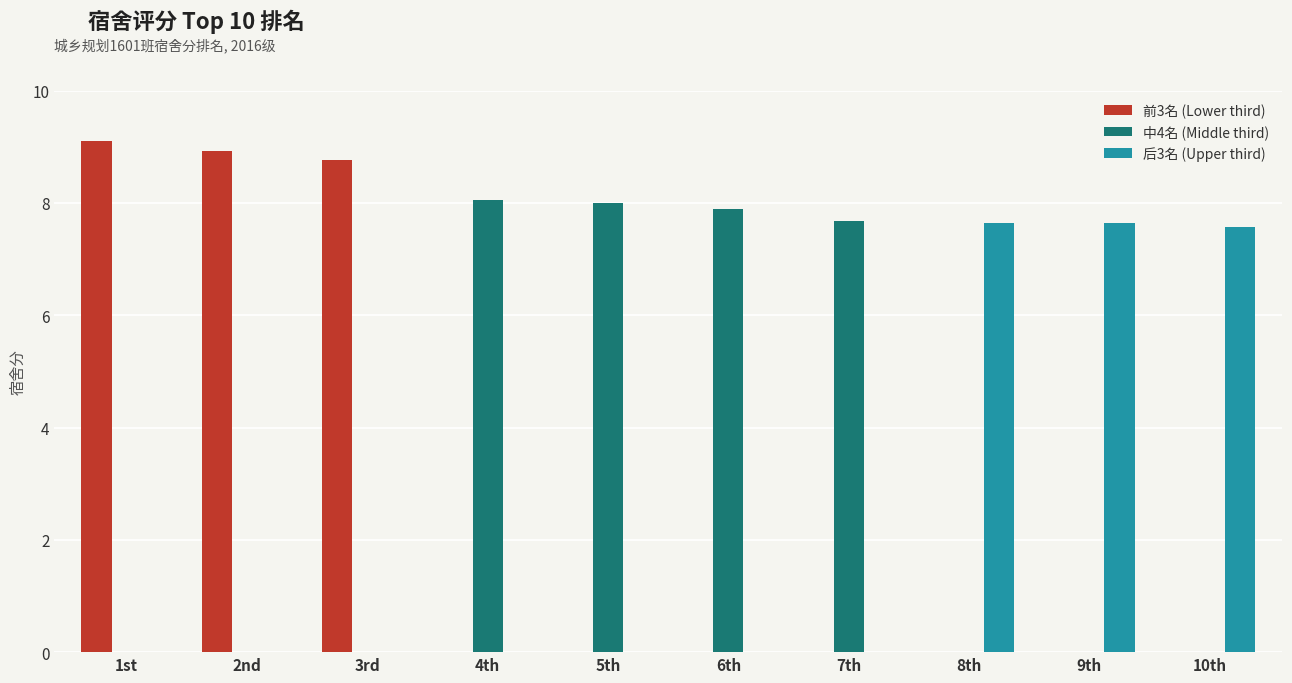

What is the sum of the 中4名 (Middle third) values at 7th and 6th?

15.6